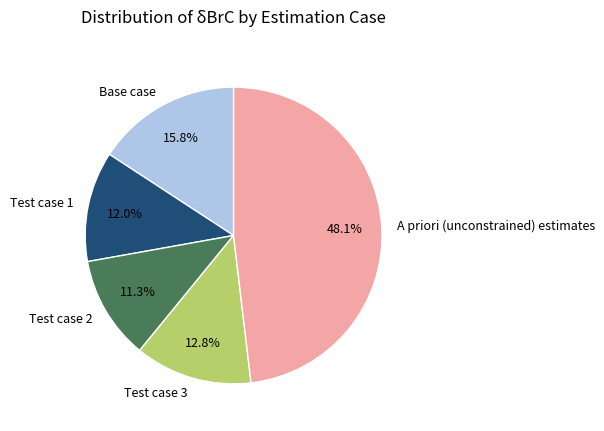

The Test case 2 slice represents 11% of the pie. True or false?

True